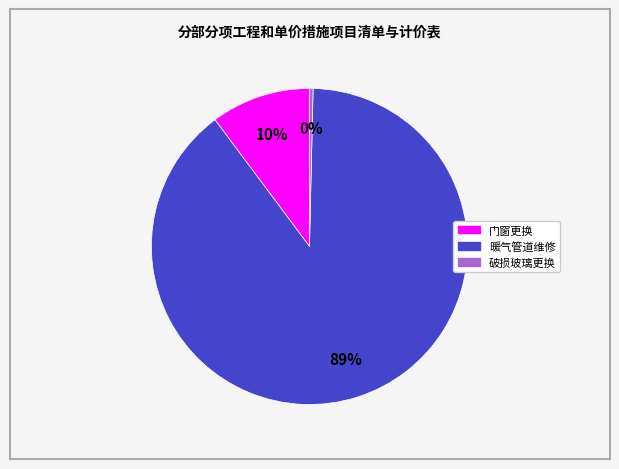

How many slices are in this pie chart?

3